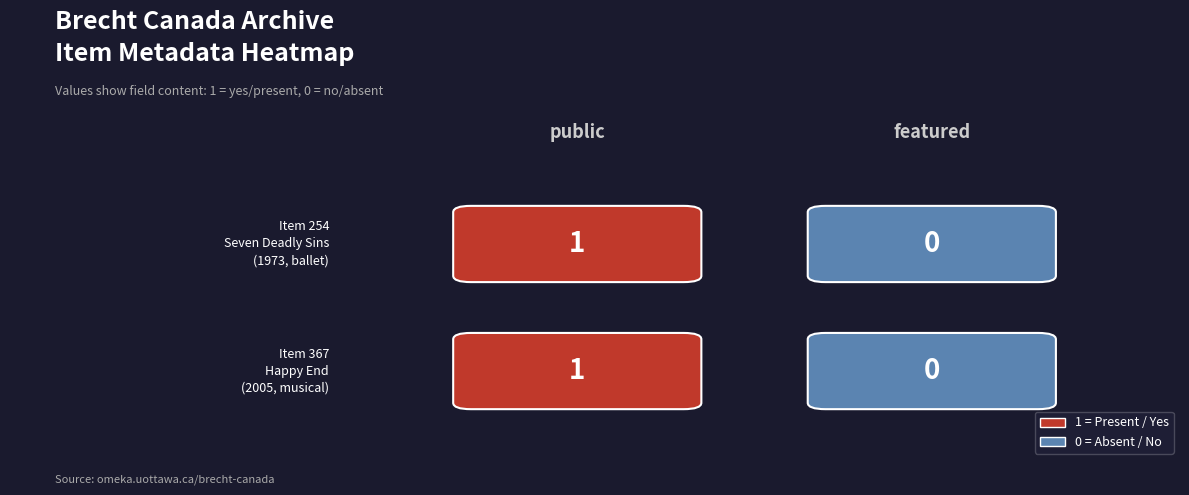

Is it true that 367 equals 1 at public?

True